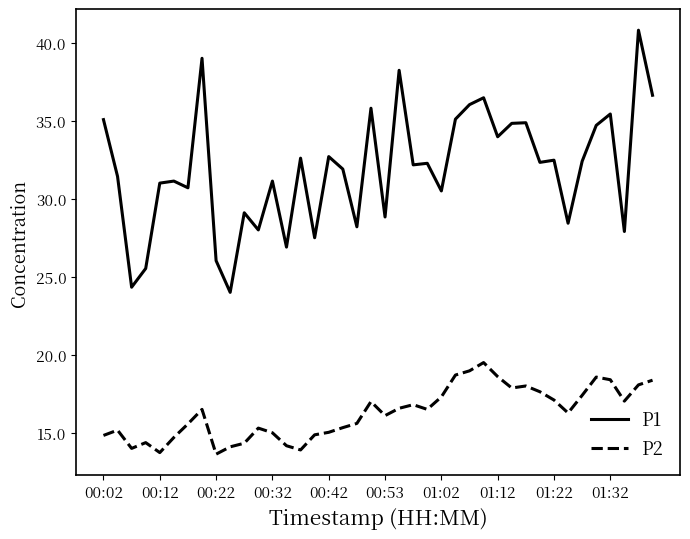

Which series has the largest total across all categories?

P1